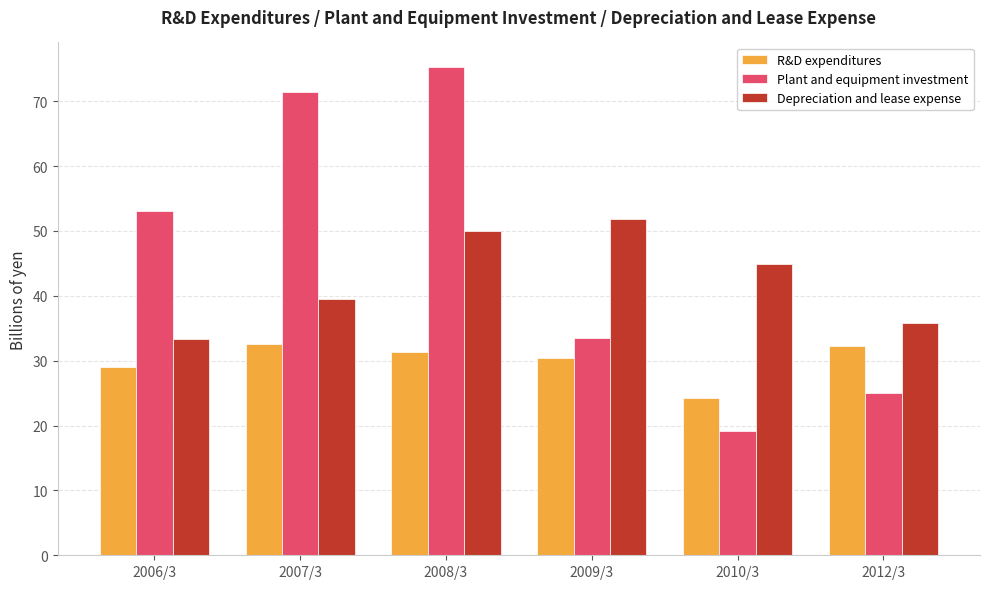

How many bars are there in each group?

3